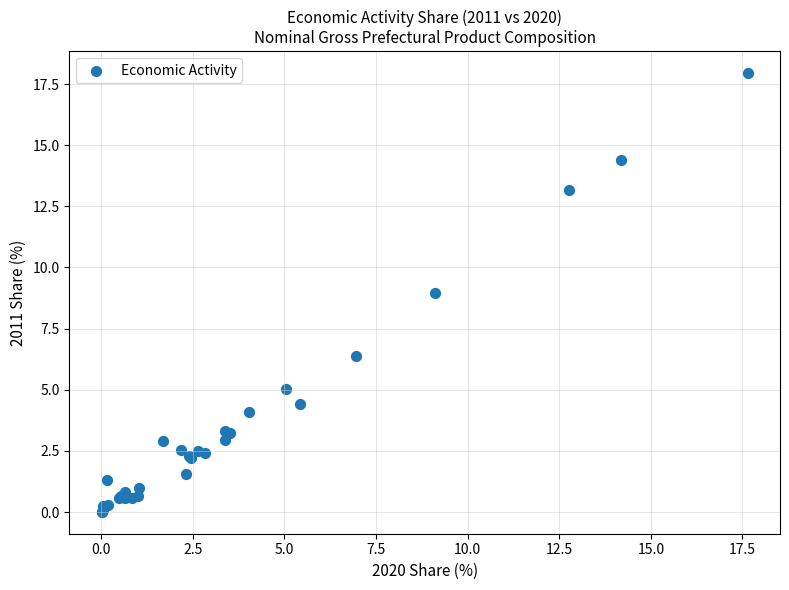

What Y value in the scatter plot is closest to 8?

9.0